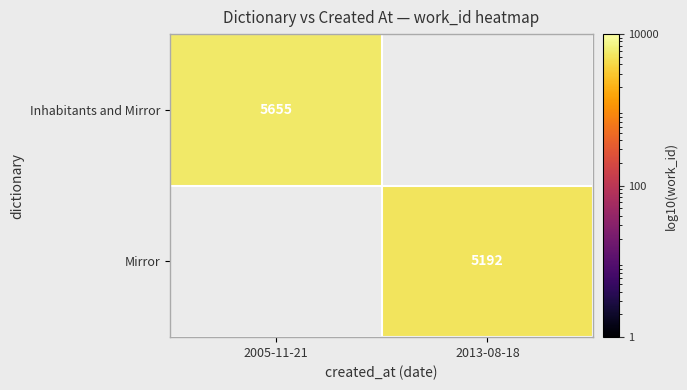

The value of Mirror at 2013-08-18 is 1582. True or false?

False